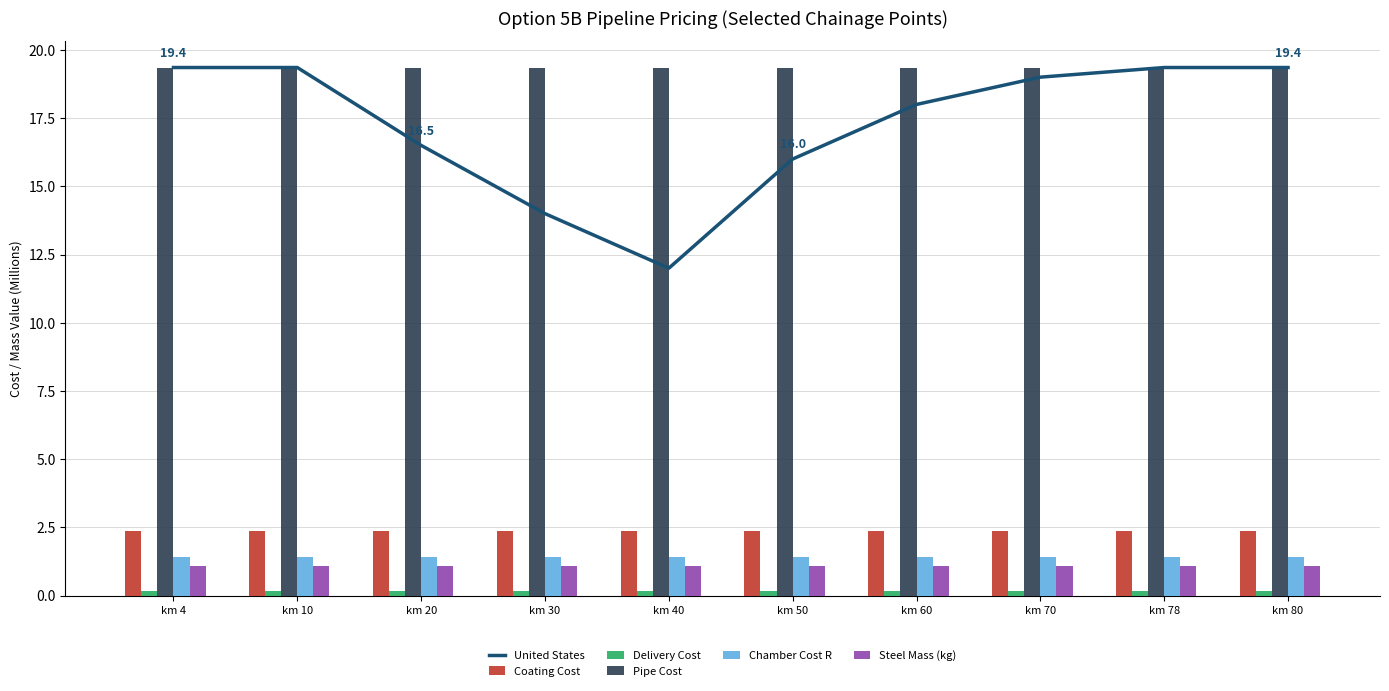

Reading right to left, transcribe all the data shown in this chart.

United States: km 80=19.4	km 78=19.4	km 70=19.0	km 60=18.0	km 50=16.0	km 40=12.0	km 30=14.0	km 20=16.5	km 10=19.4	km 4=19.4
Coating Cost: km 80=2.4	km 78=2.4	km 70=2.4	km 60=2.4	km 50=2.4	km 40=2.4	km 30=2.4	km 20=2.4	km 10=2.4	km 4=2.4
Delivery Cost: km 80=0.2	km 78=0.2	km 70=0.2	km 60=0.2	km 50=0.2	km 40=0.2	km 30=0.2	km 20=0.2	km 10=0.2	km 4=0.2
Pipe Cost: km 80=19.4	km 78=19.4	km 70=19.4	km 60=19.4	km 50=19.4	km 40=19.4	km 30=19.4	km 20=19.4	km 10=19.4	km 4=19.4
Chamber Cost R: km 80=1.4	km 78=1.4	km 70=1.4	km 60=1.4	km 50=1.4	km 40=1.4	km 30=1.4	km 20=1.4	km 10=1.4	km 4=1.4
Steel Mass (kg): km 80=1.1	km 78=1.1	km 70=1.1	km 60=1.1	km 50=1.1	km 40=1.1	km 30=1.1	km 20=1.1	km 10=1.1	km 4=1.1